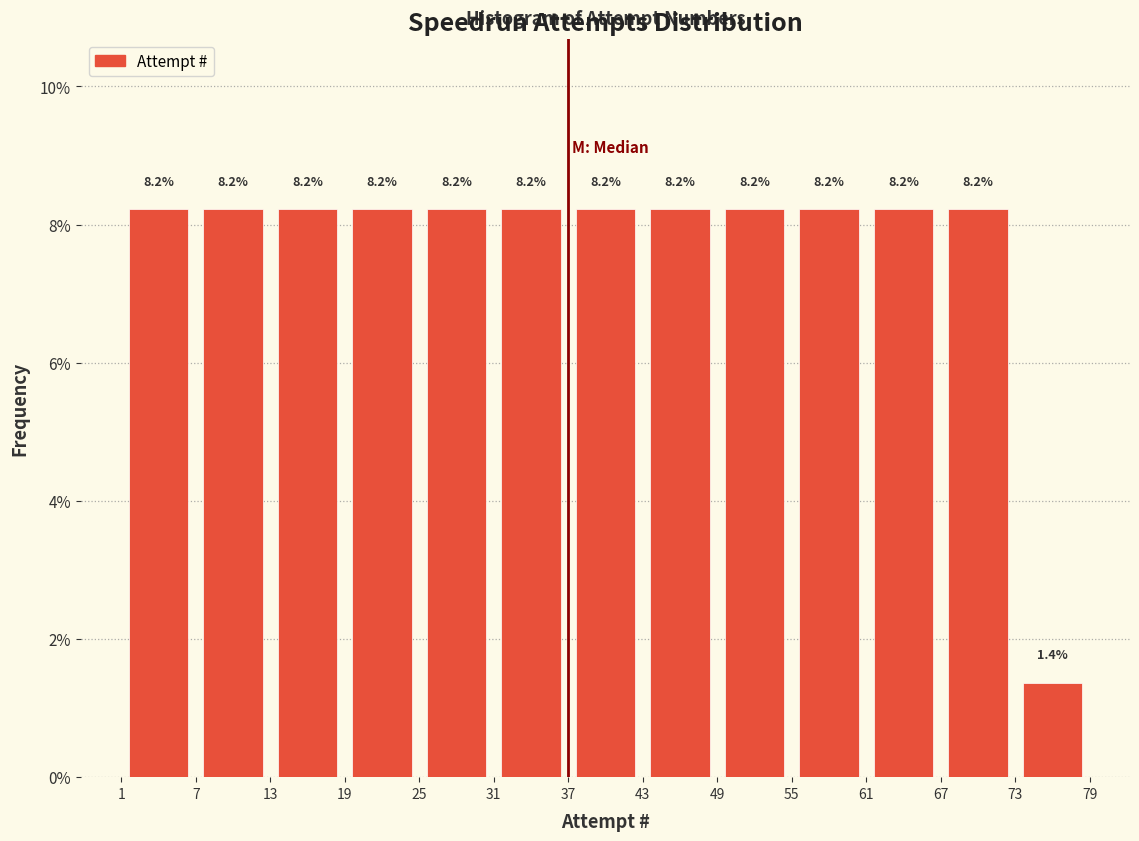

Reading left to right, transcribe this chart: for each bar, give the range it covers on the x-axis and its height.

1 to 7: 8.2
7 to 13: 8.2
13 to 19: 8.2
19 to 25: 8.2
25 to 31: 8.2
31 to 37: 8.2
37 to 43: 8.2
43 to 49: 8.2
49 to 55: 8.2
55 to 61: 8.2
61 to 67: 8.2
67 to 73: 8.2
73 to 79: 1.4